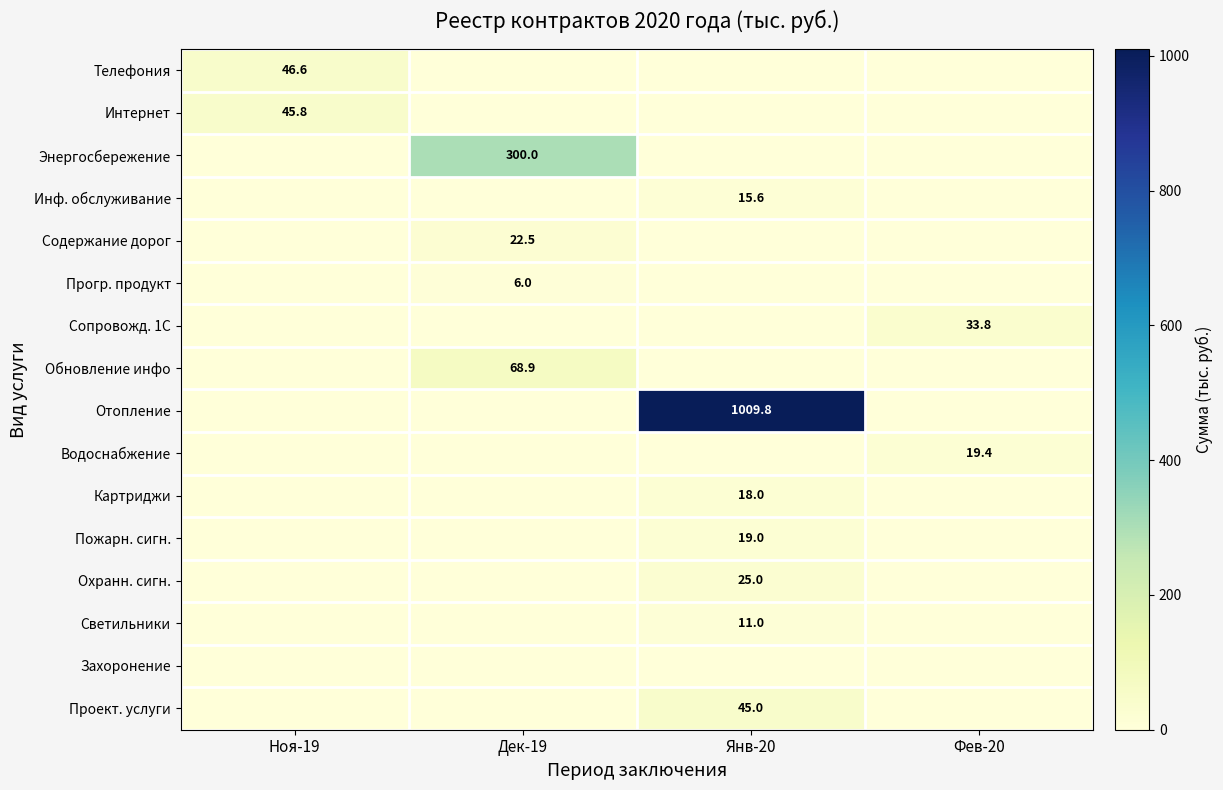

At which category is the sum across all series the highest?

Янв-20